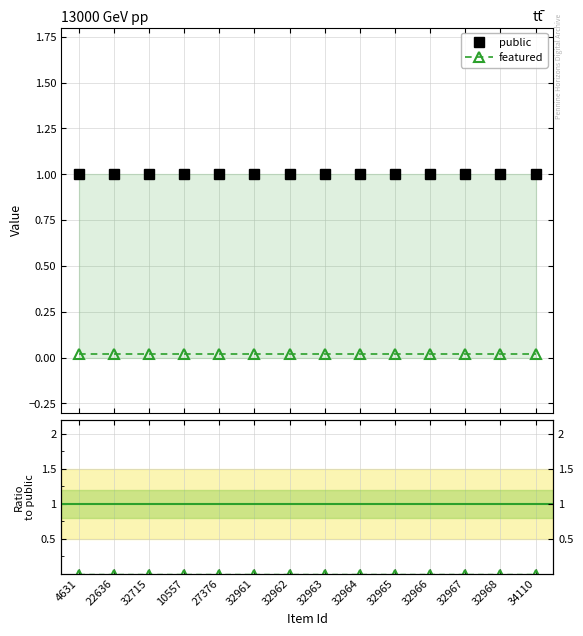

At which category is the sum across all series the highest?

4631